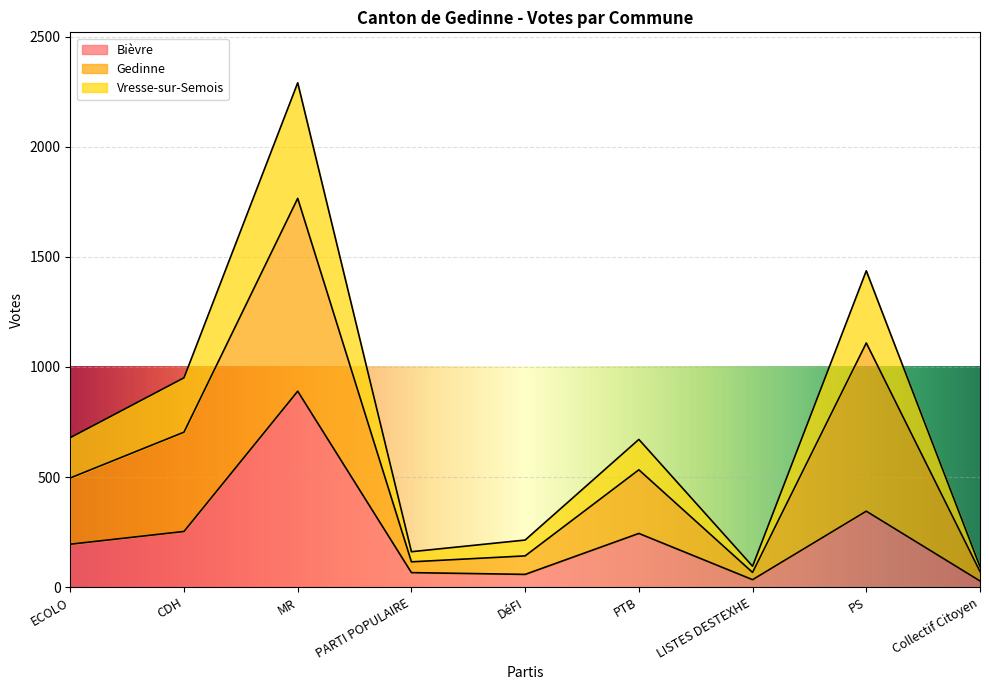

Is the value of Bièvre at CDH greater than the value of Vresse-sur-Semois at MR?

No